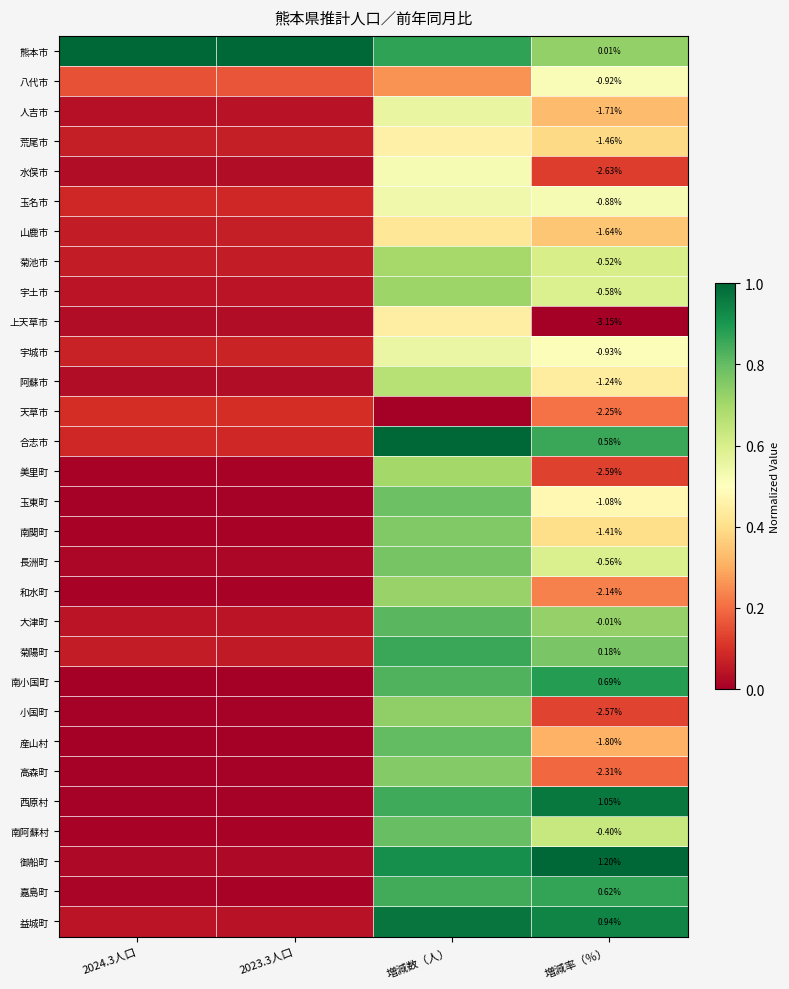

Rank the series at 増減率（％） from highest to lowest value.

御船町, 西原村, 益城町, 南小国町, 嘉島町, 合志市, 菊陽町, 熊本市, 大津町, 南阿蘇村, 菊池市, 長洲町, 宇土市, 玉名市, 八代市, 宇城市, 玉東町, 阿蘇市, 南関町, 荒尾市, 山鹿市, 人吉市, 産山村, 和水町, 天草市, 高森町, 小国町, 美里町, 水俣市, 上天草市